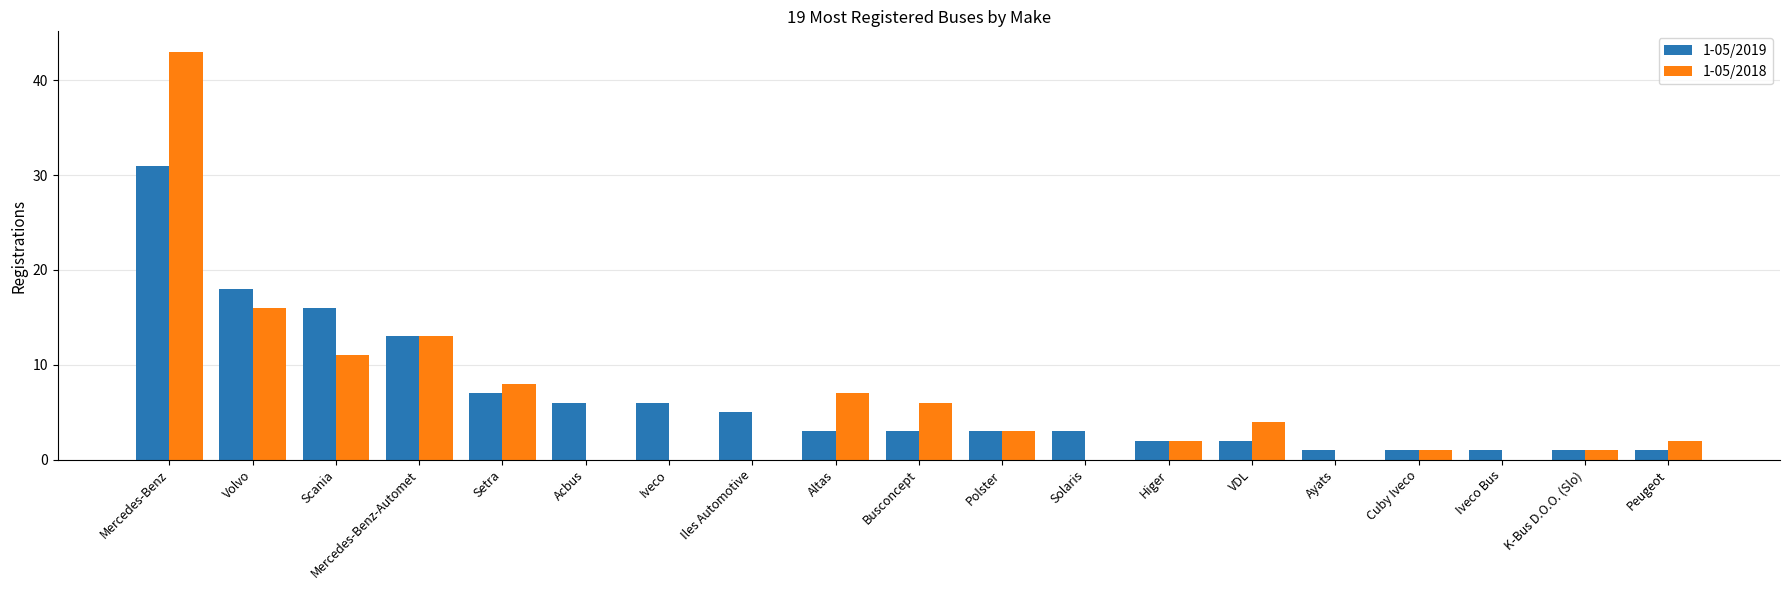

Is the value of 1-05/2019 at K-Bus D.O.O. (Slo) greater than the value of 1-05/2018 at Higer?

No